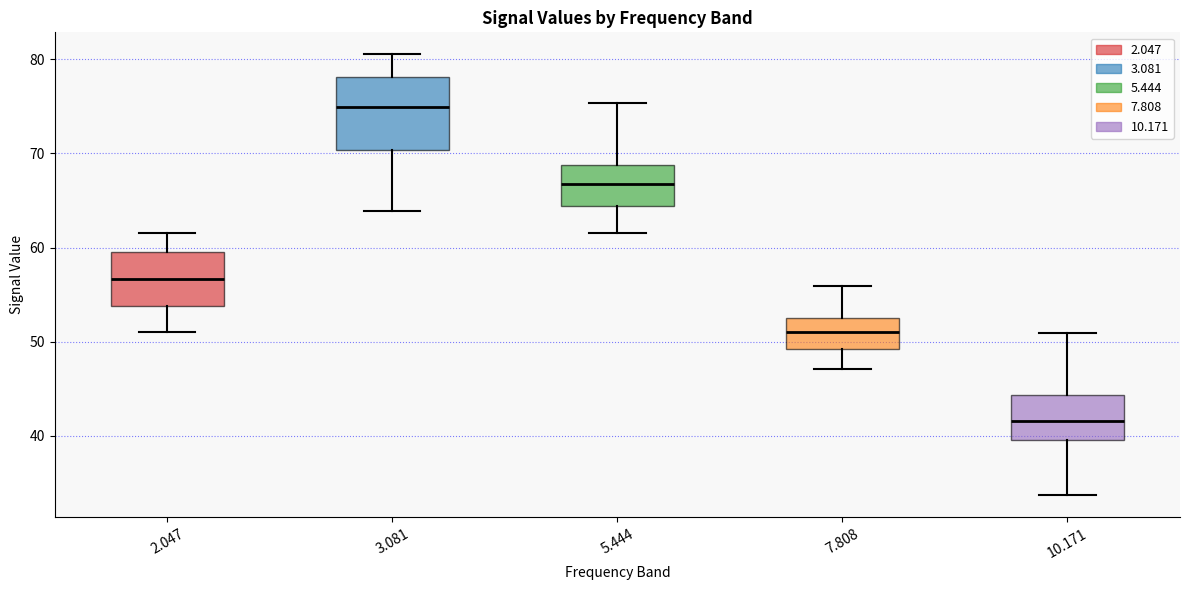

Which box has the lowest median line?

10.171